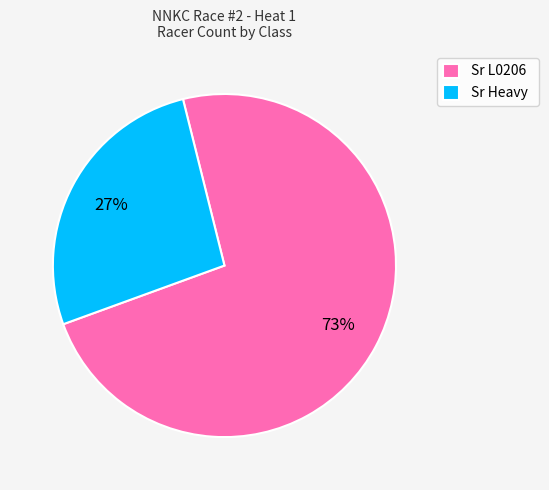

Do Sr L0206 and Sr Heavy together represent more than half of the pie?

Yes